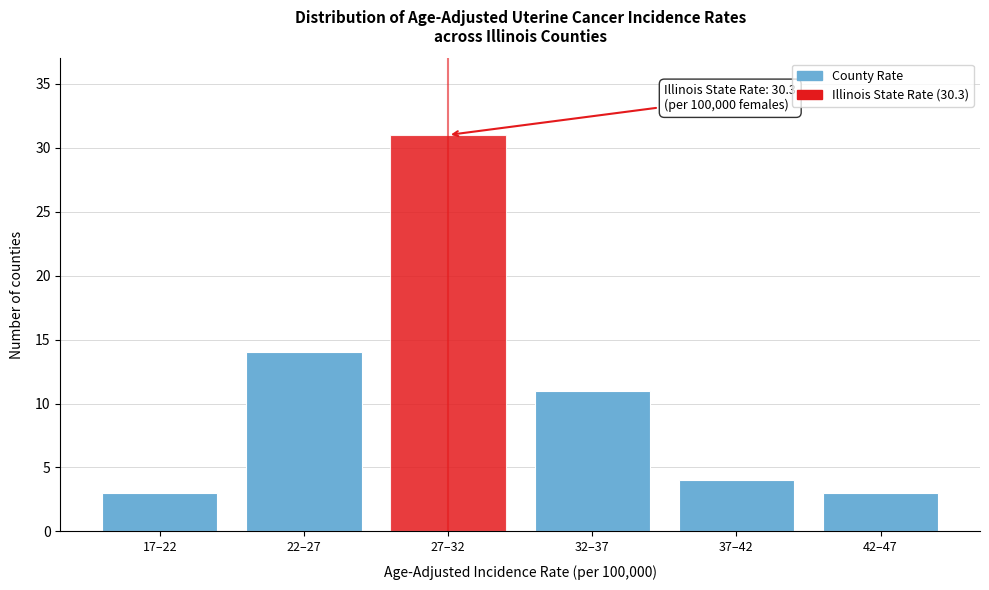

Reading right to left, what are all the values shown in this chart?

3	4	11	31	14	3